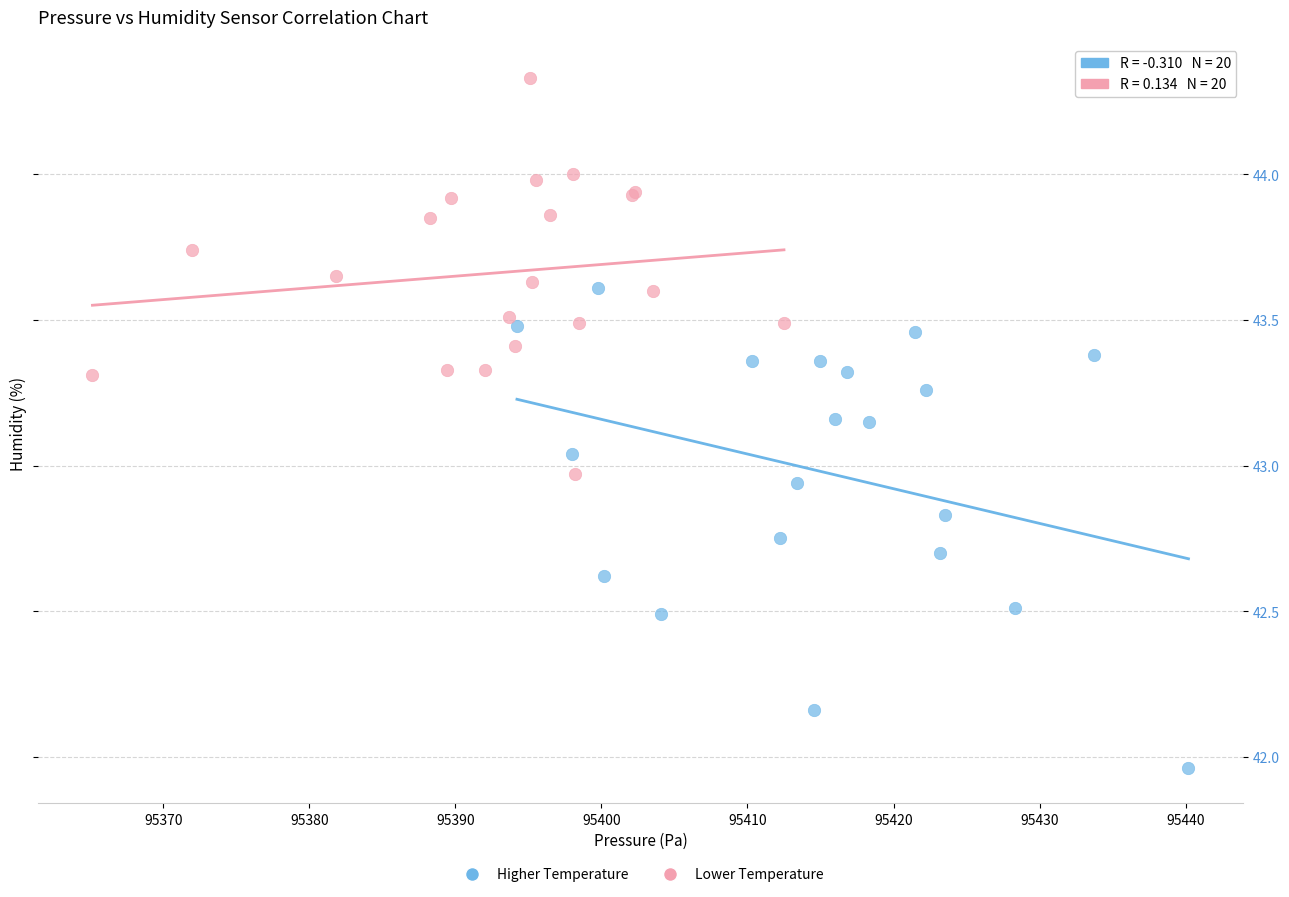

Which series has the largest Y range (max minus min)?

Higher Temperature